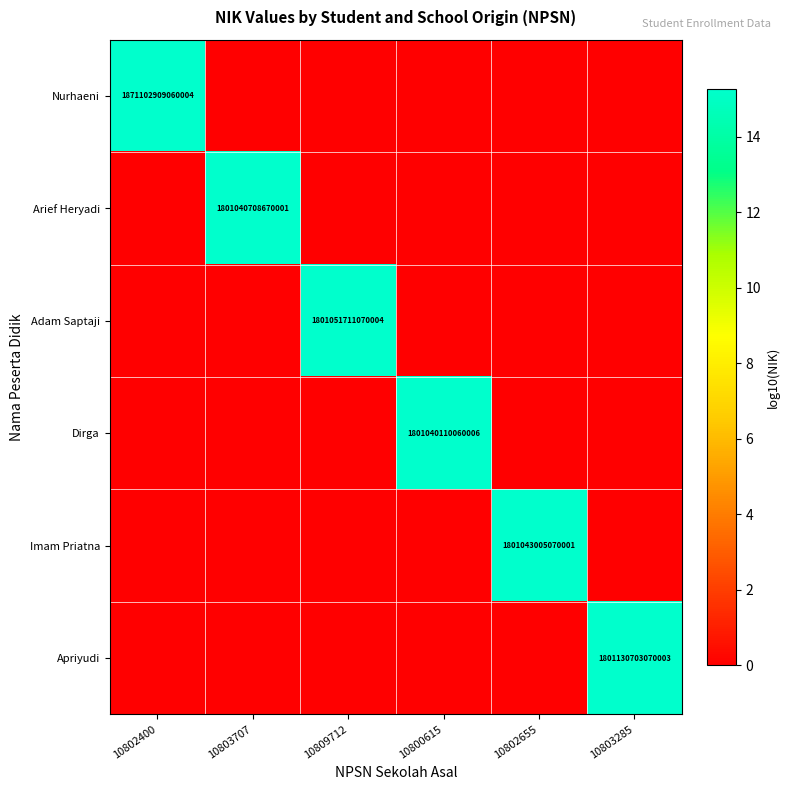

The Apriyudi series shows 1801130703070003 at 10803285. True or false?

True